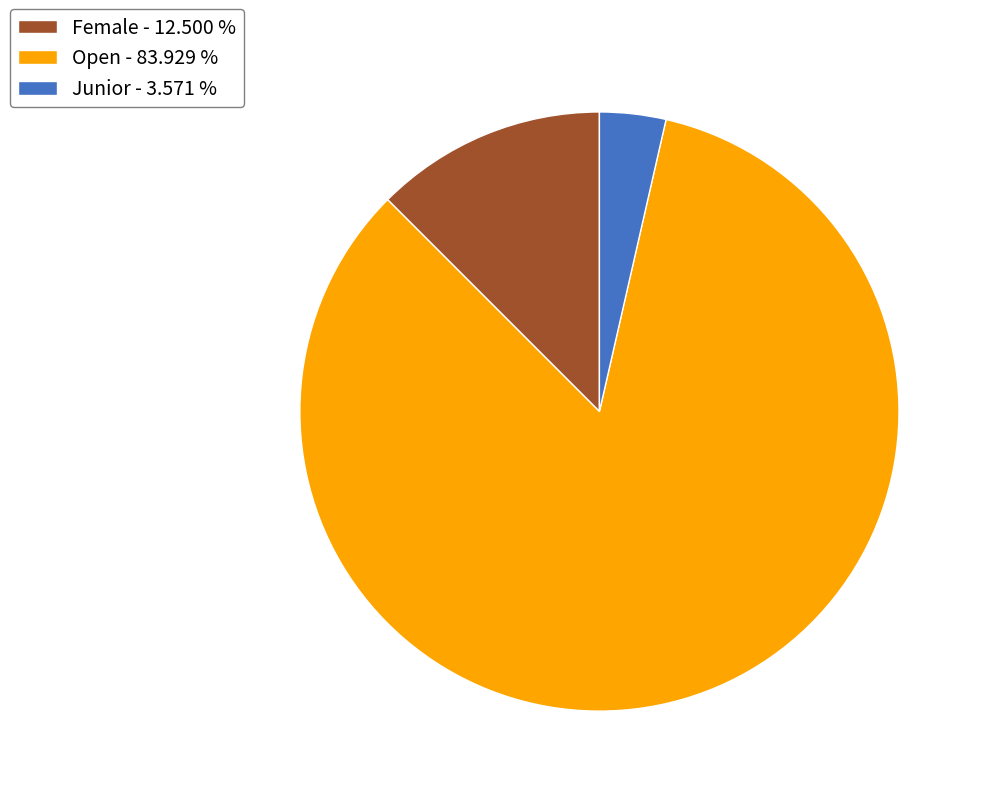

Rank the categories by value from lowest to highest.

Junior, Female, Open